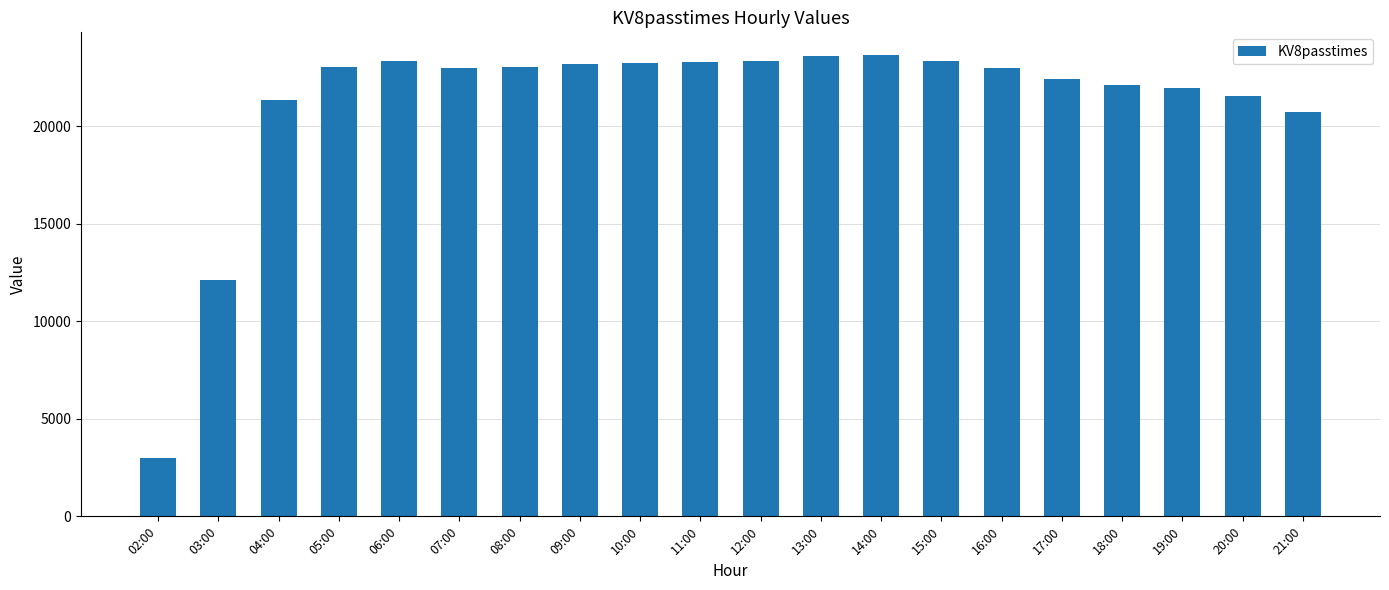

True or false: the data shows 20729 at 21:00.

True